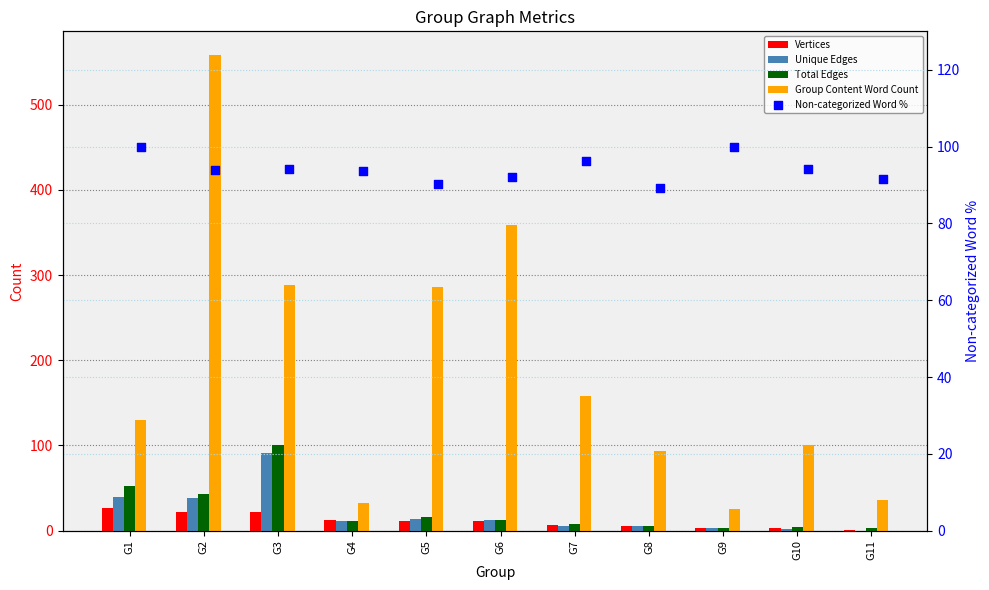

What are all the series names shown in the legend?

Vertices, Unique Edges, Total Edges, Group Content Word Count, Non-categorized Word %